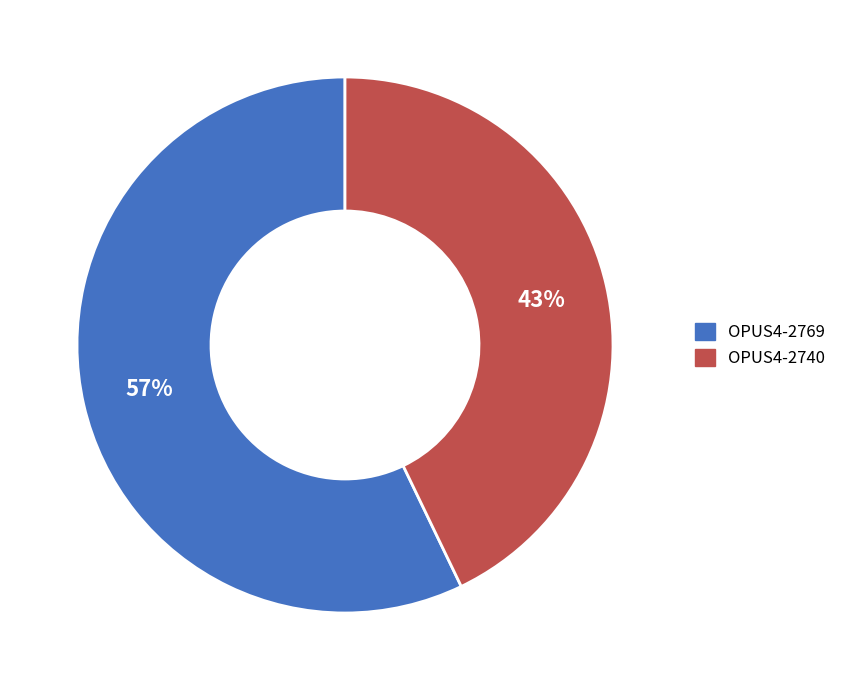

Is there any slice that represents more than half of the pie?

Yes